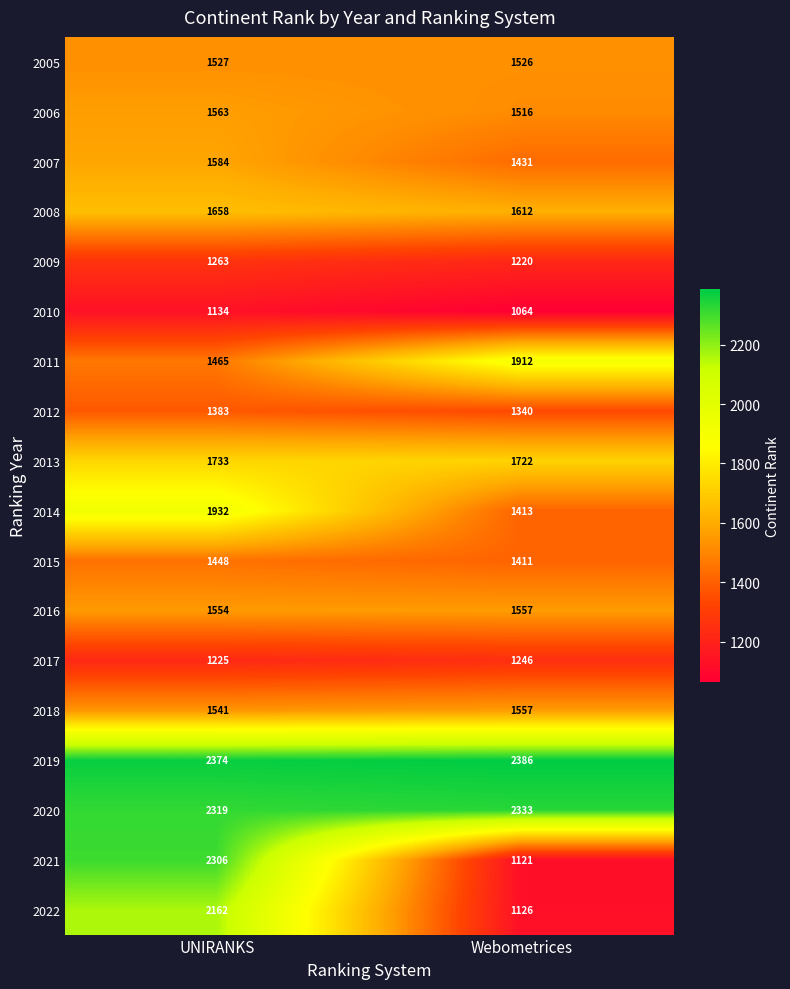

Count the number of categories in the chart.

2